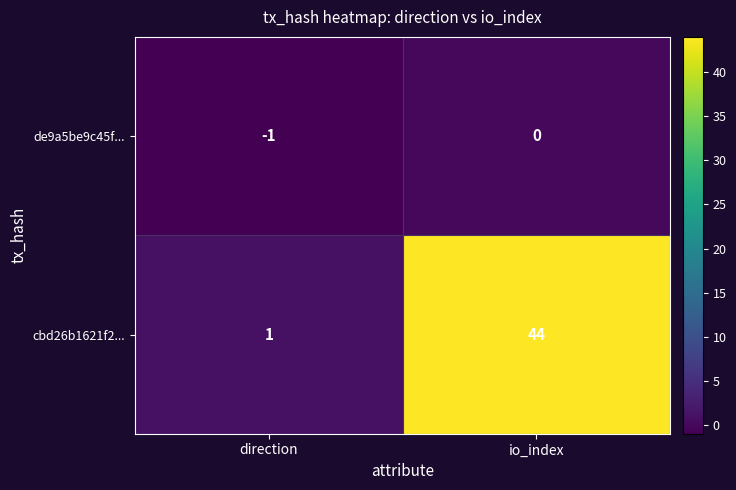

What is the difference between the cbd26b1621f2... values at io_index and direction?

43